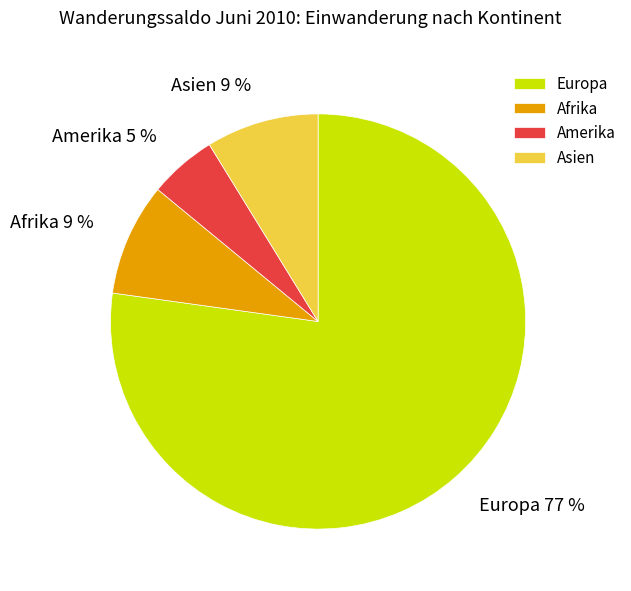

Do Amerika and Asien together represent more than half of the pie?

No